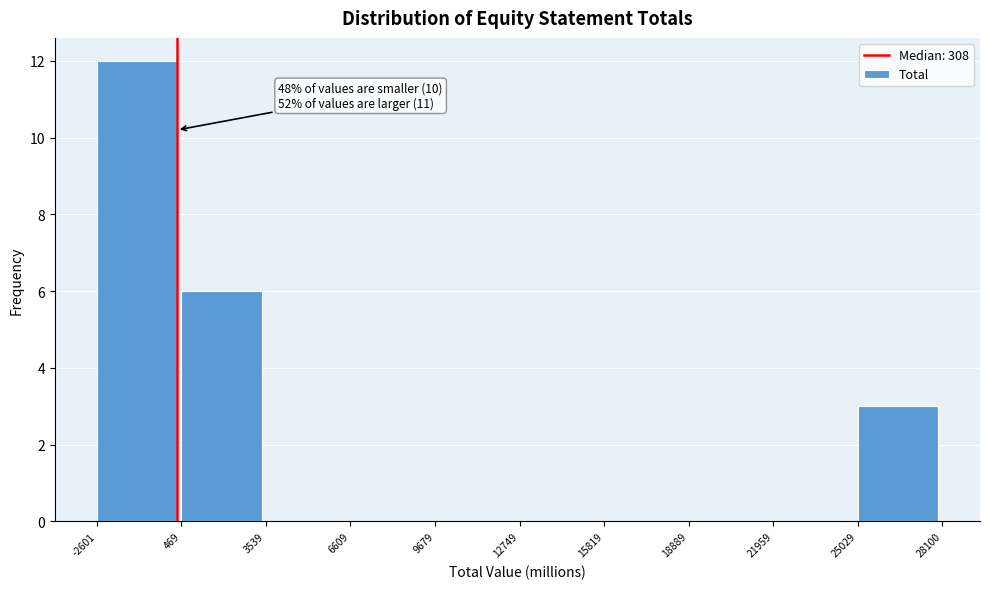

Which range on the x-axis has the tallest bar?

-2601 to 469